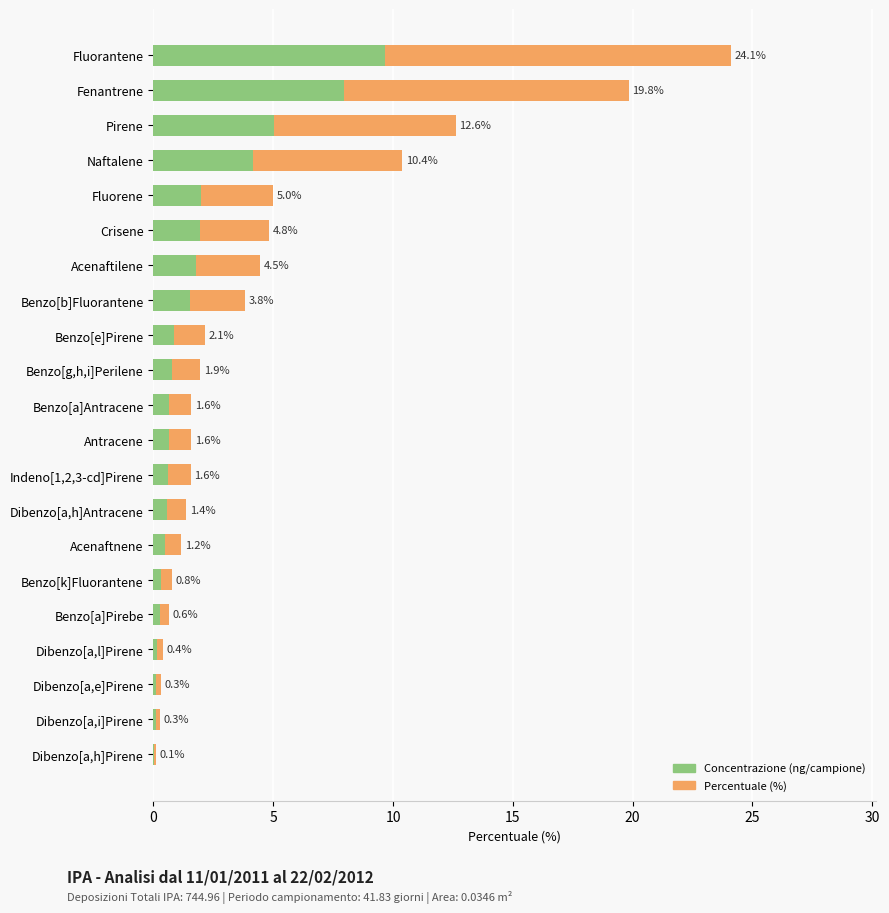

How many bars are there in total?

42